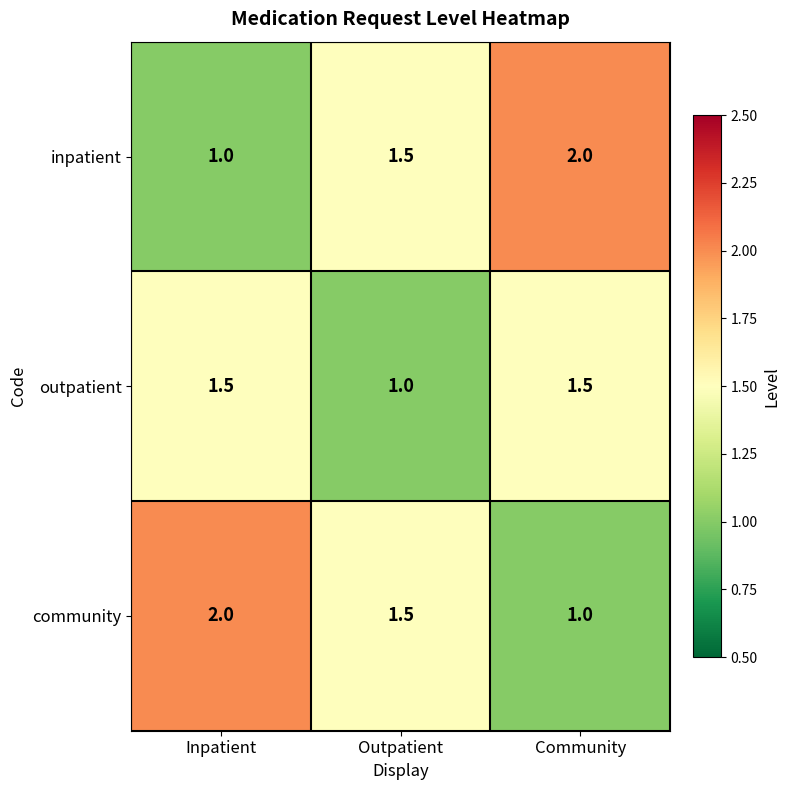

What is the difference between the highest and lowest values at Community?

1.0